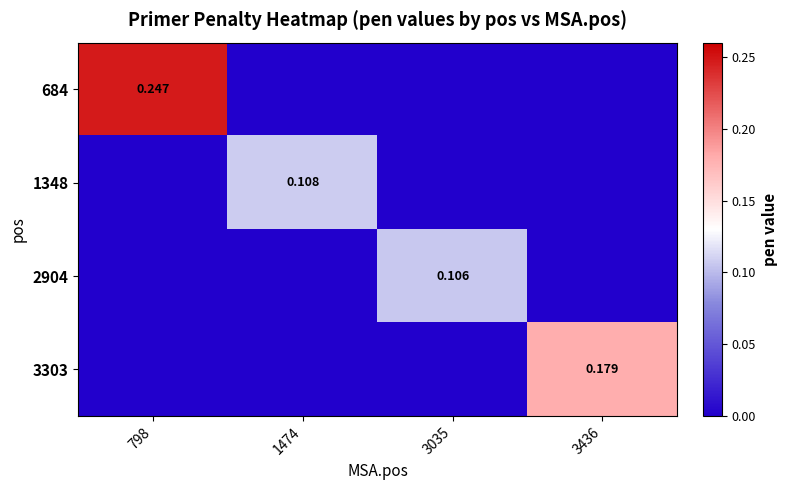

Which category has the lowest value in the 1348 series?

798